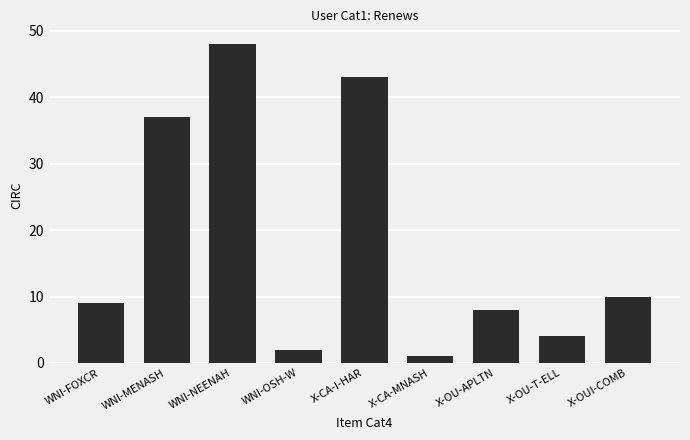

Are the bars grouped side by side (vs. stacked)?

No